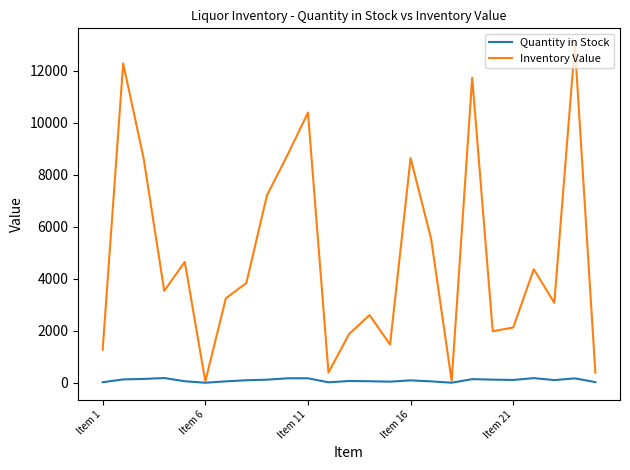

What is the maximum value shown in the chart?

12975